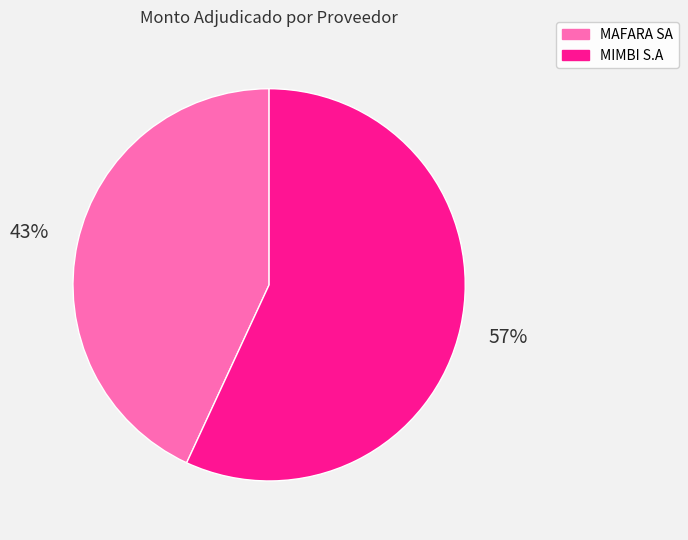

To the nearest percent, what is the difference between the largest and smallest slice percentages?

14%